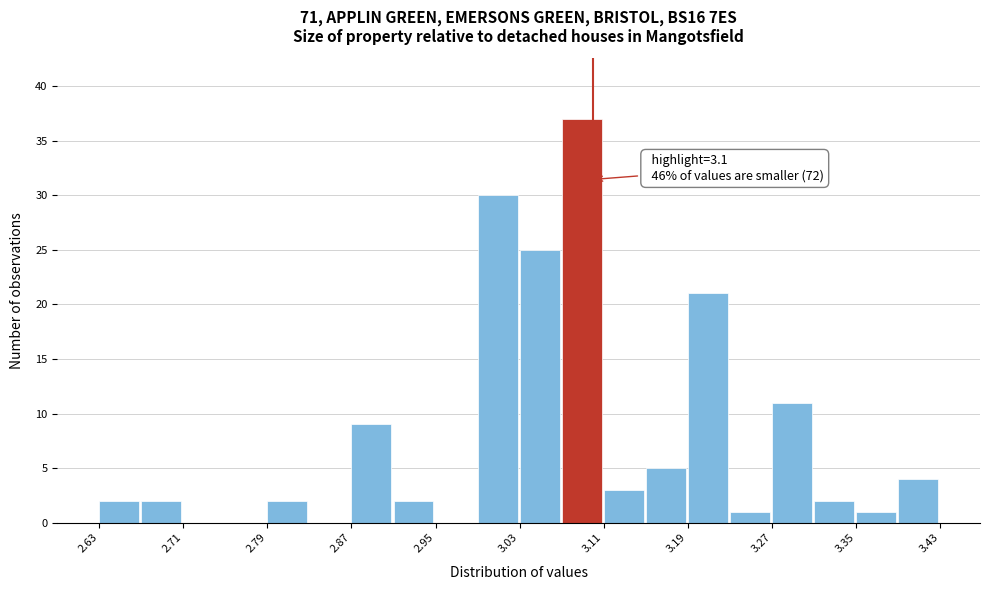

Over which range of the x-axis is the bar tallest?

3.07 to 3.11